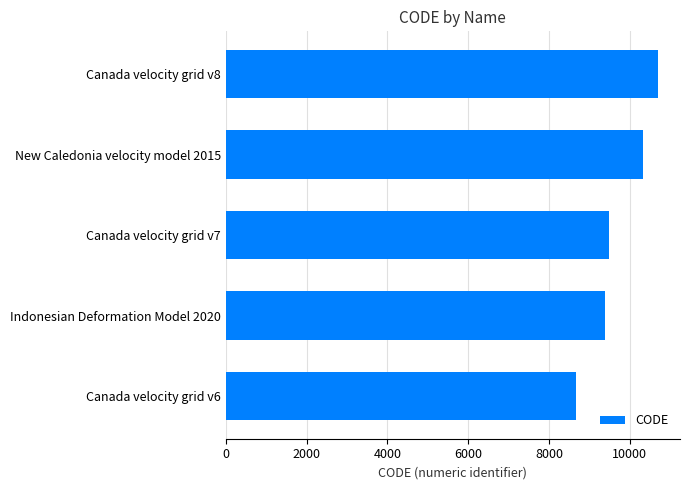

Are the bars grouped side by side (vs. stacked)?

No